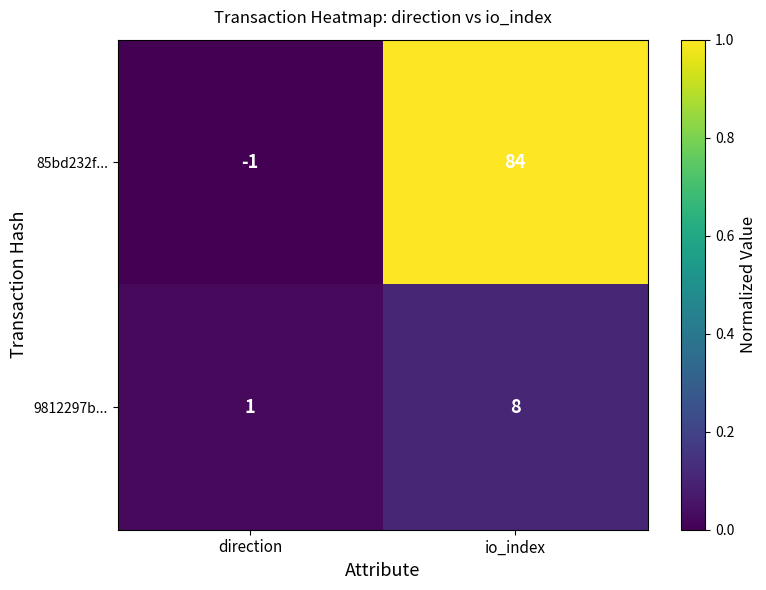

Between direction and io_index, which series saw the biggest shift?

85bd232f...